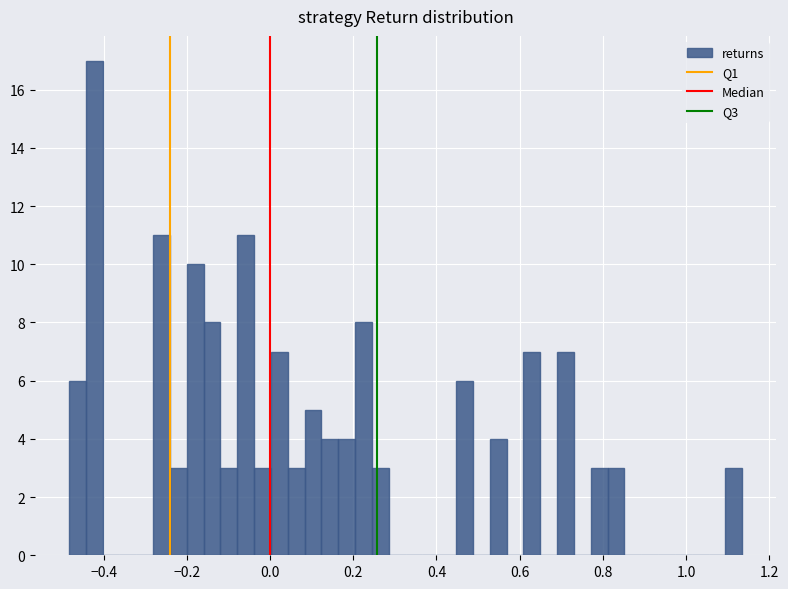

Around what value on the x-axis is the tallest bar? Give the approximate position of its centre, as read against the axis.

-0.42